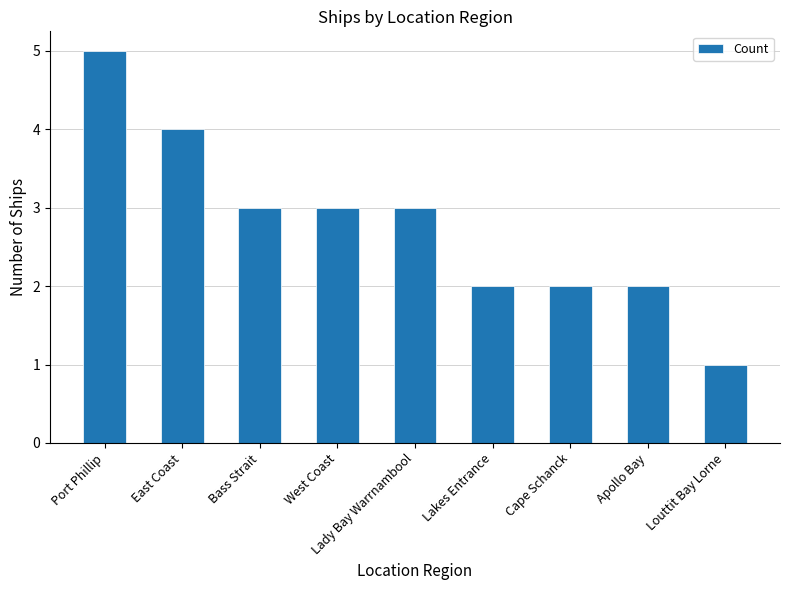

What is the difference between the maximum and minimum values?

4